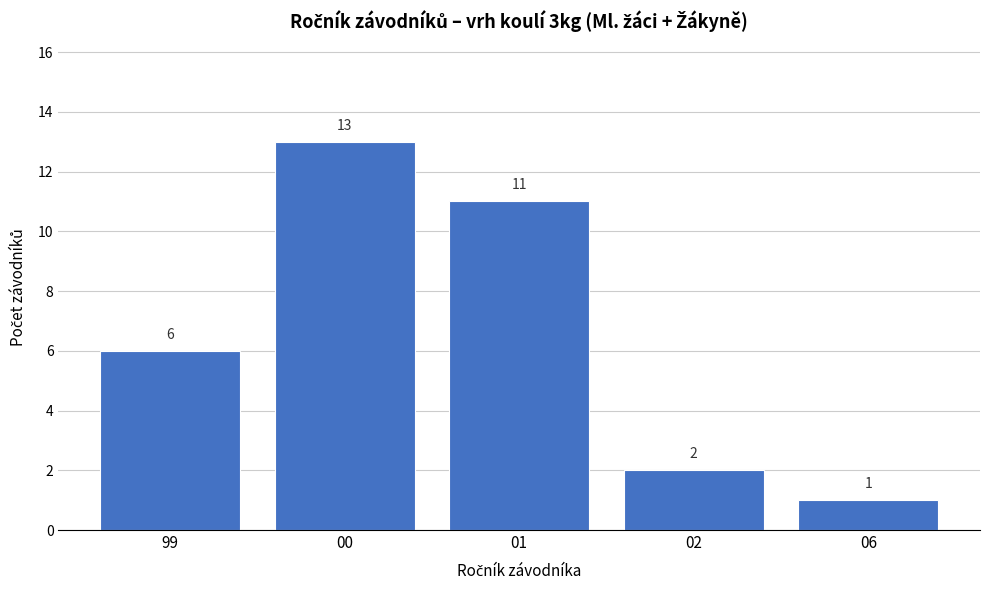

Reading left to right, extract all data points from this chart.

99=6	00=13	01=11	02=2	06=1